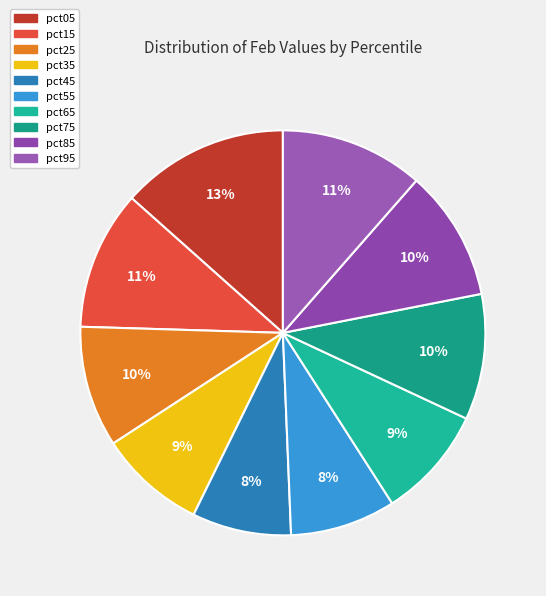

Between pct75 and pct45, which is larger?

pct75